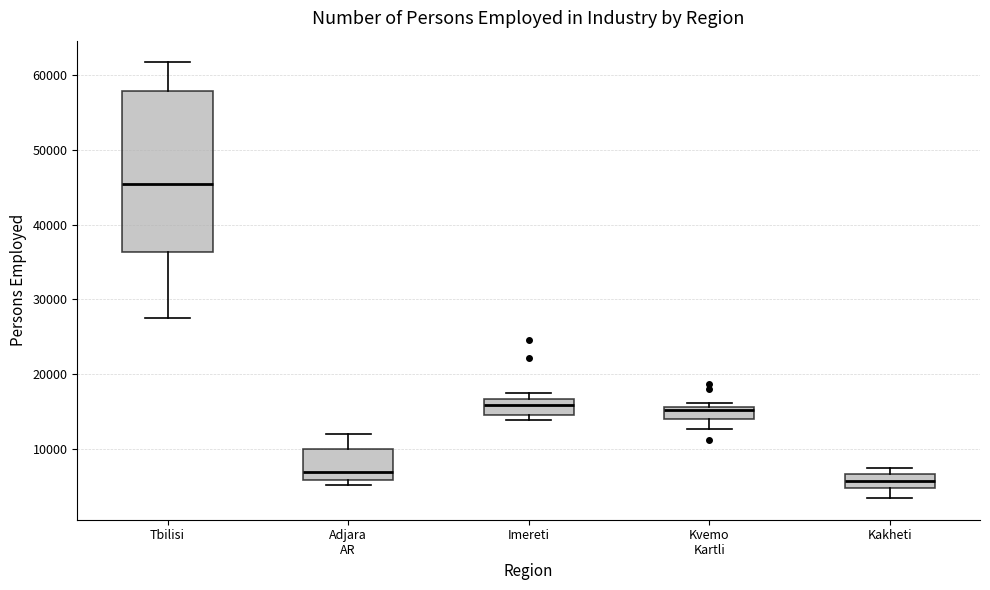

Where does the median line of the box for Kakheti sit on the y-axis? The values are not printed on the chart, so give them approximately, as read against the axis.

6000